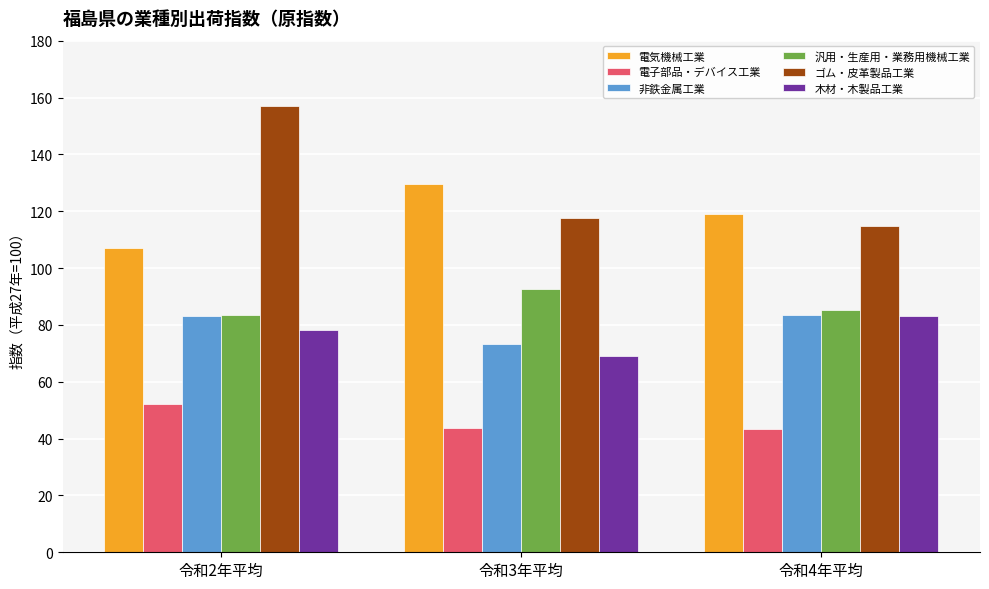

Read the 非鉄金属工業 value at 令和3年平均.

73.3